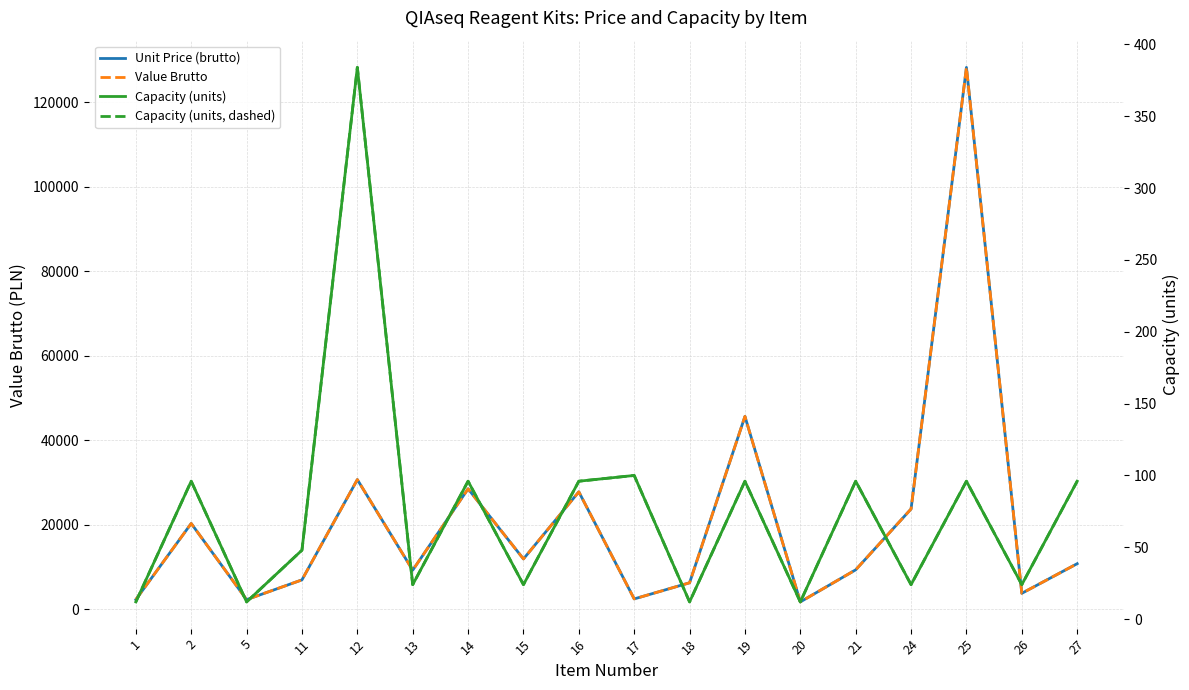

Which series has the largest total across all categories?

Unit Price (brutto)